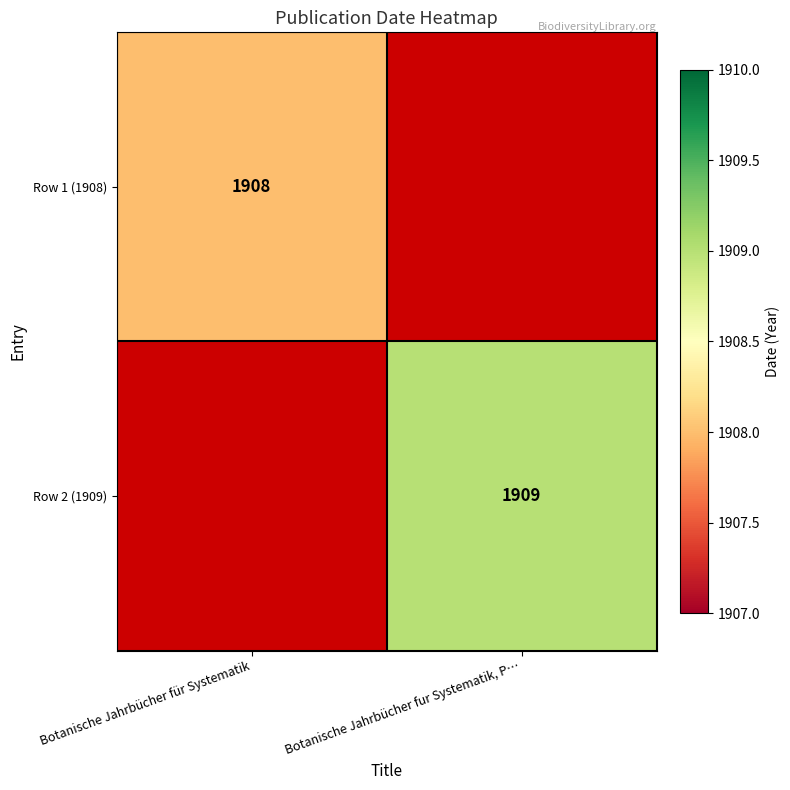

The value of Row 1 (1908) at Botanische Jahrbücher für Systematik is 488. True or false?

False